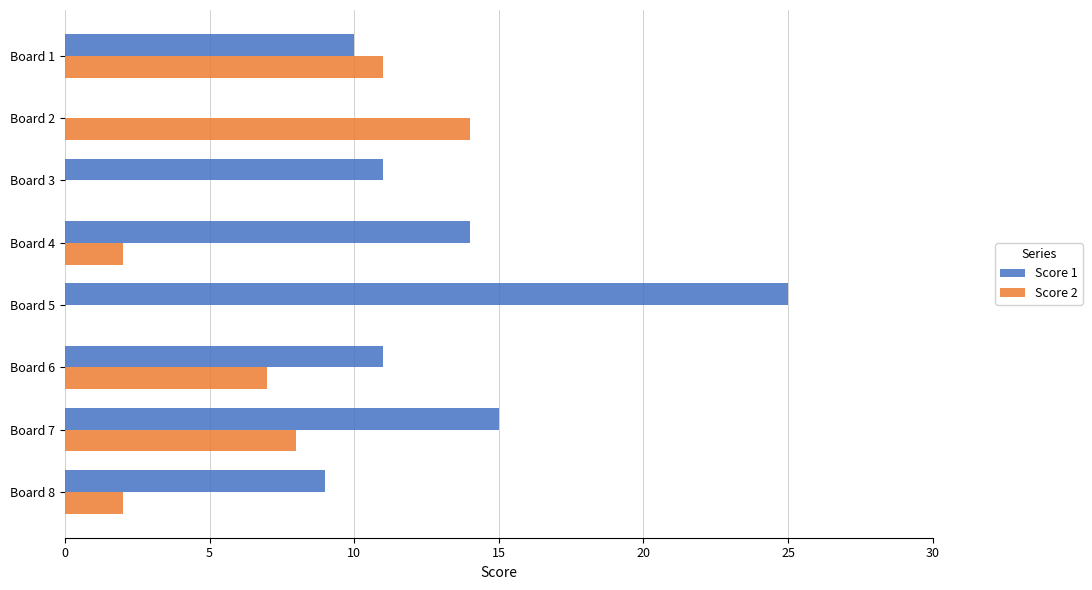

Which series has the largest total across all categories?

Score 1